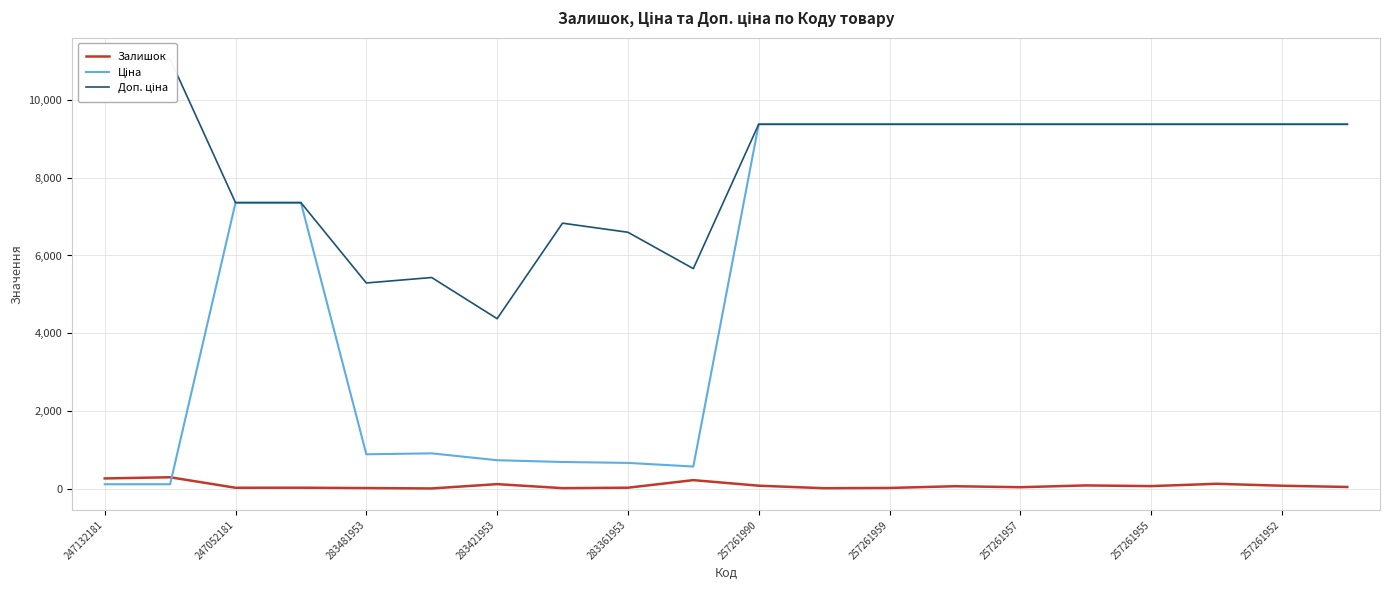

How many interior local peaks does the Доп. ціна series have?

2